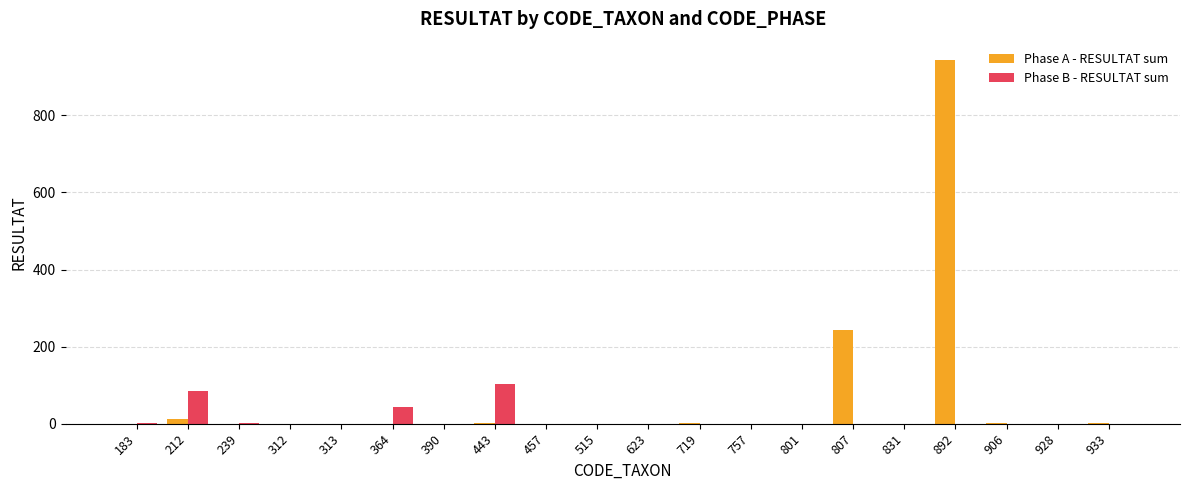

How many groups of bars are there?

20